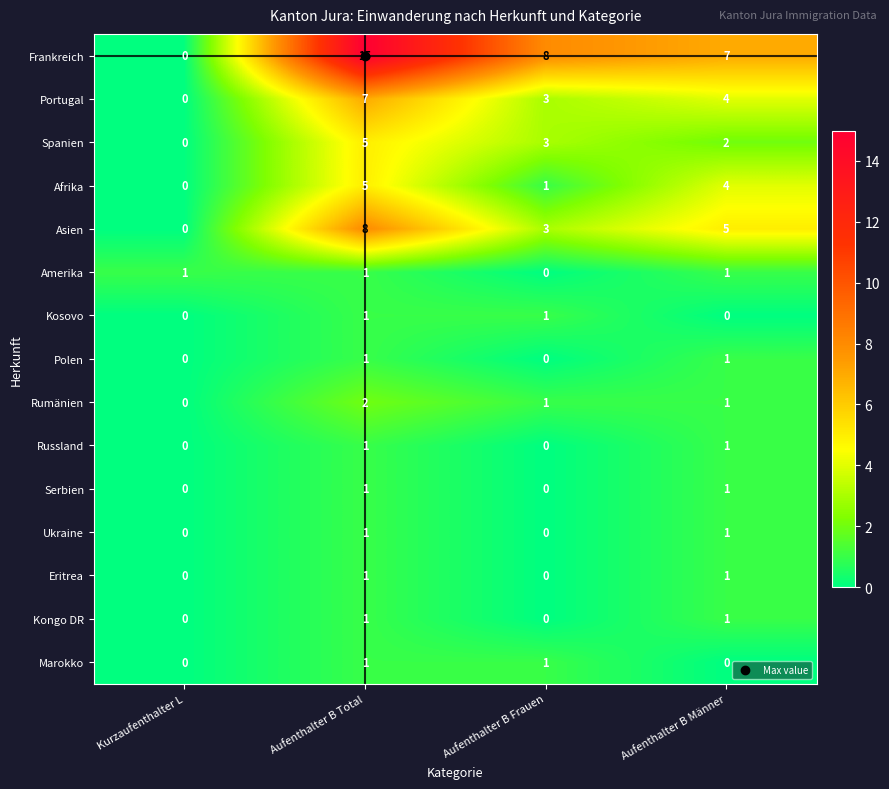

At which label is Afrika closest to 2?

Aufenthalter B Frauen